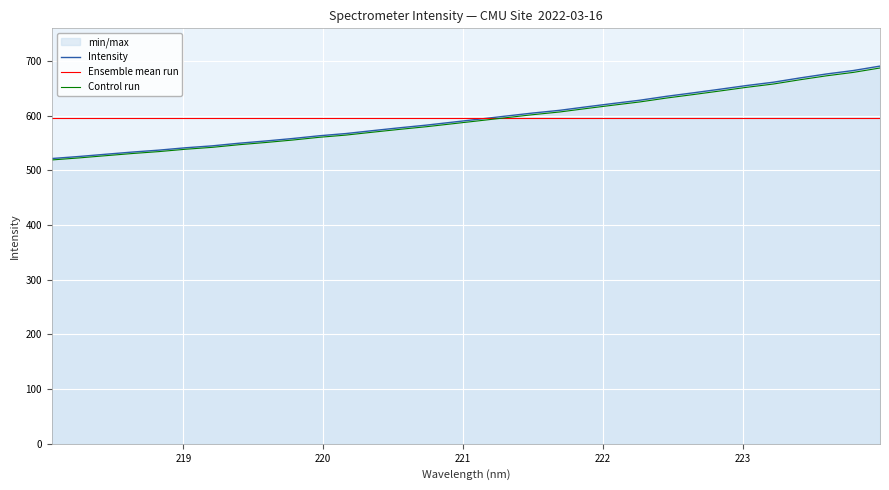

At which label does the data first exceed 593?

221.1174